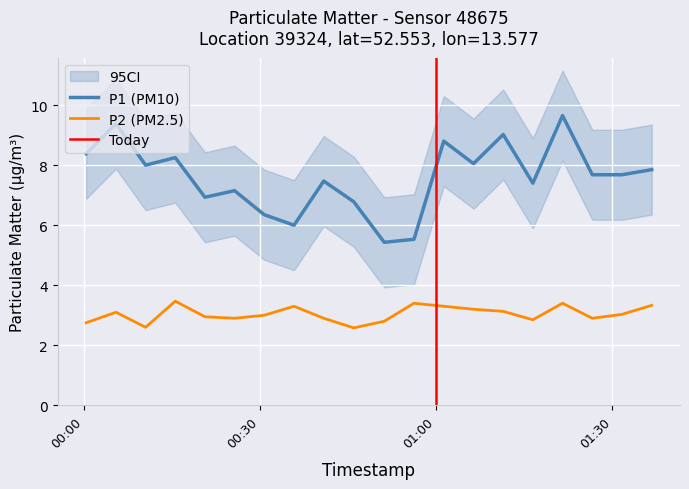

What is the label of the 17th point from the left?

2023-03-16T01:21:31